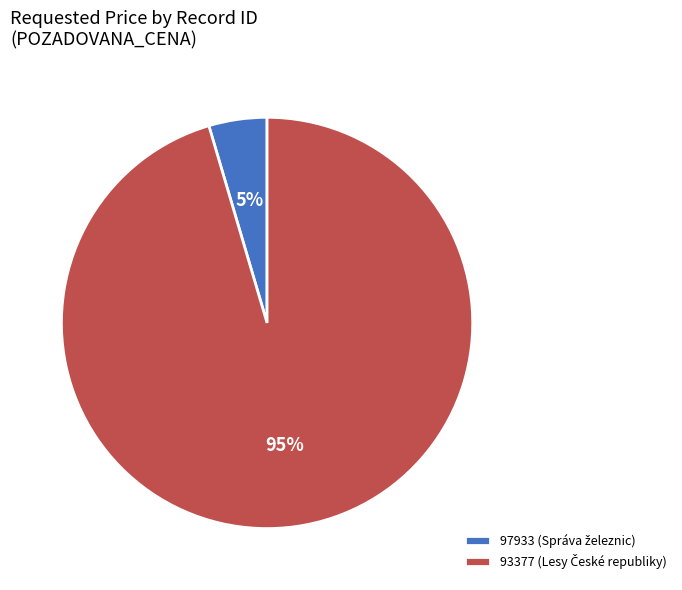

Is there any slice that represents more than half of the pie?

Yes